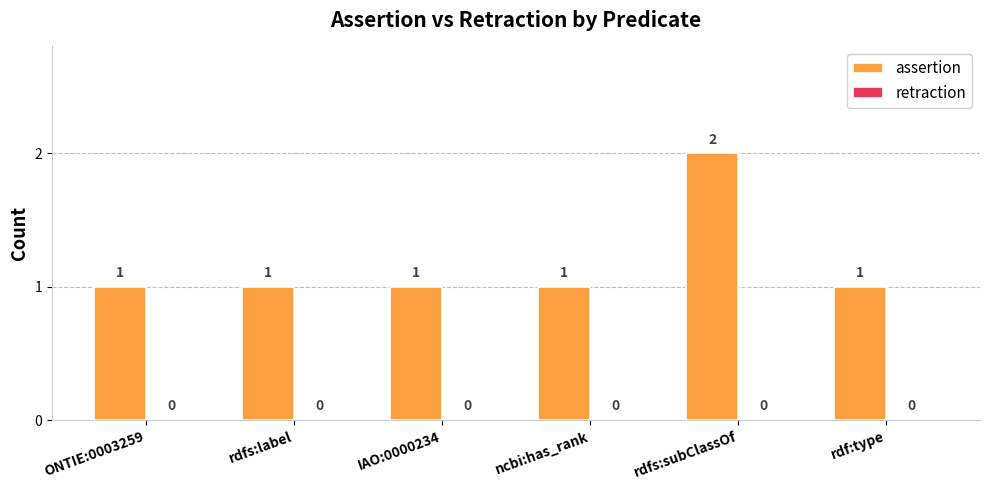

Reading left to right, transcribe all the data shown in this chart.

ONTIE:0003259=1	rdfs:label=1	IAO:0000234=1	ncbi:has_rank=1	rdfs:subClassOf=2	rdf:type=1